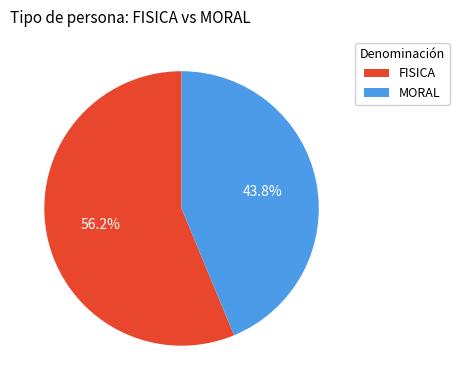

Rank the categories by value from lowest to highest.

MORAL, FISICA